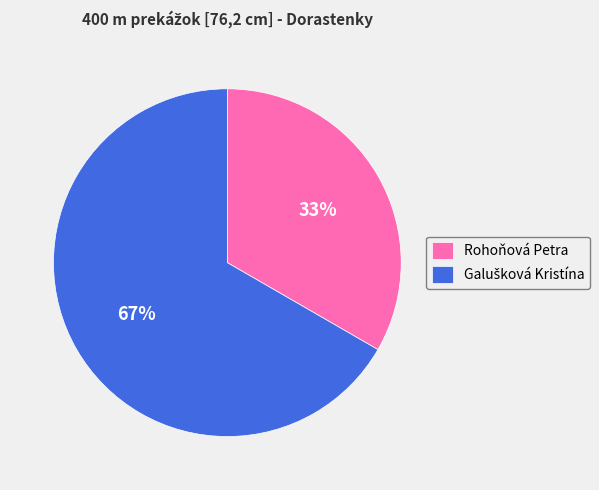

To the nearest percent, what is the average slice percentage?

50%